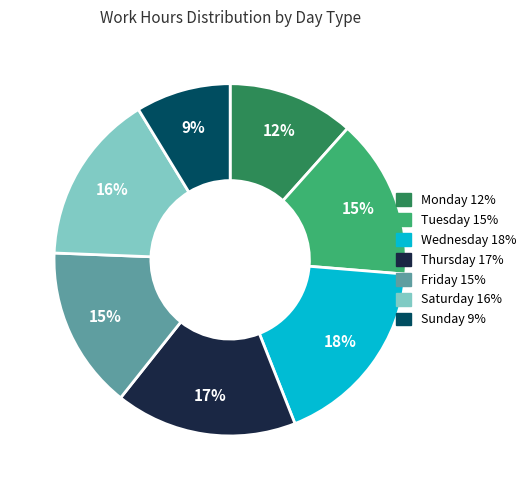

To the nearest percent, what is the average slice percentage?

14%